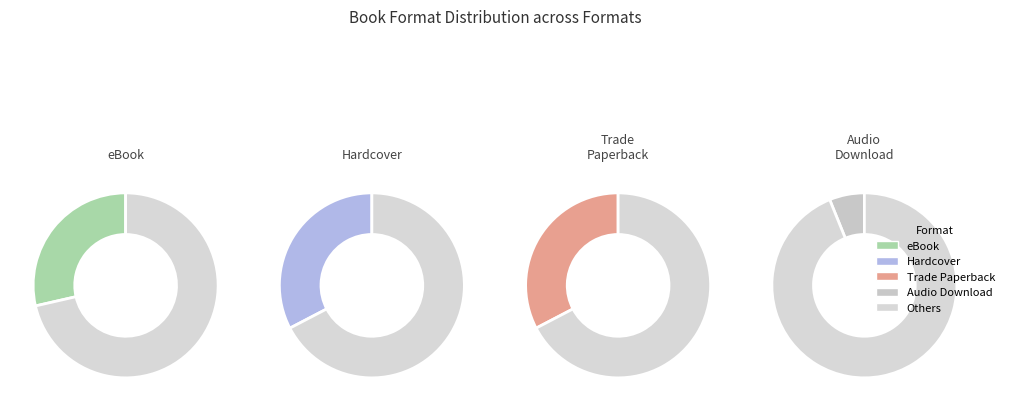

How many segments does this pie chart have?

4